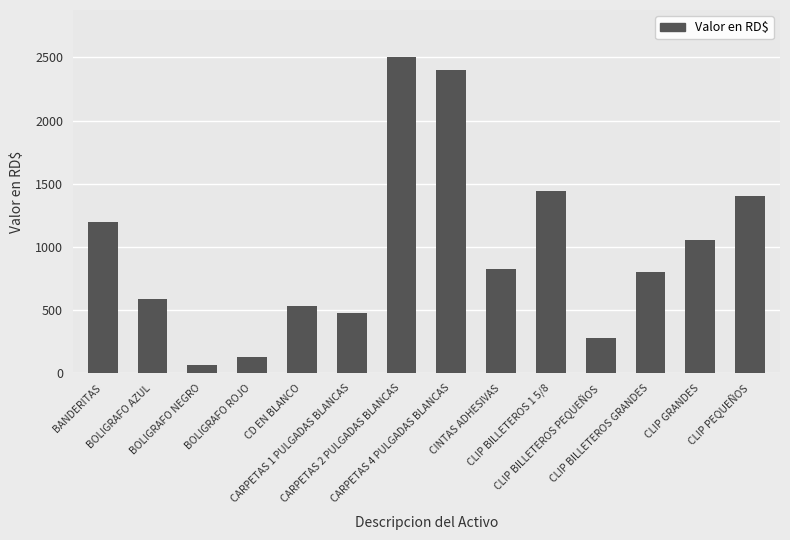

What is the value of the 1st bar from the left?

1200